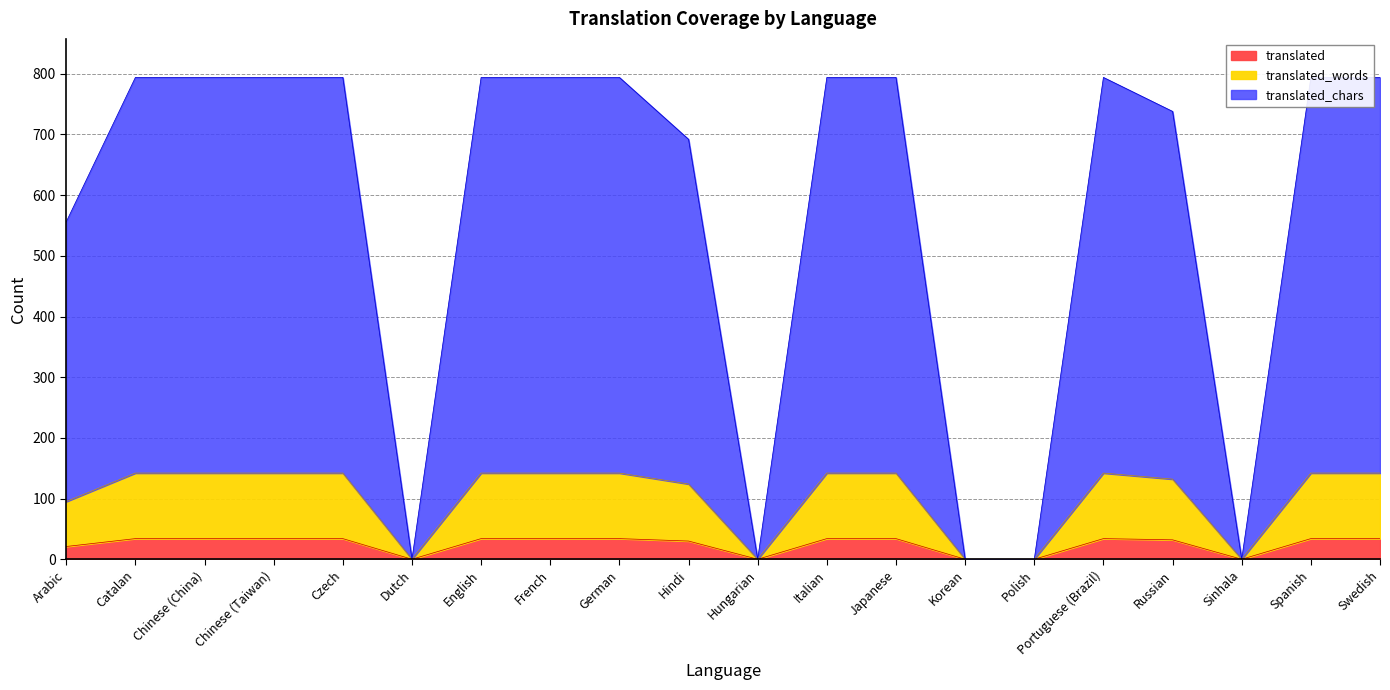

What position from the right is Korean?

7